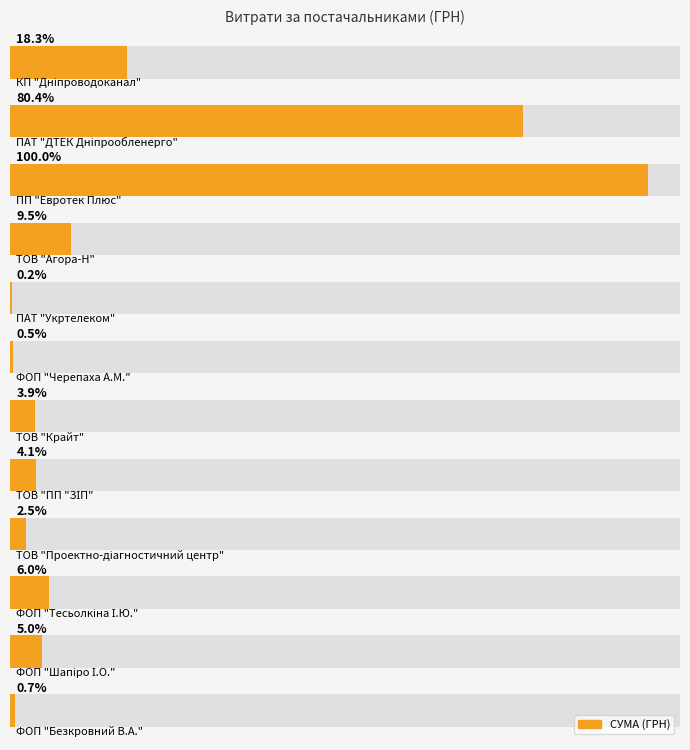

Count the number of categories in the chart.

12